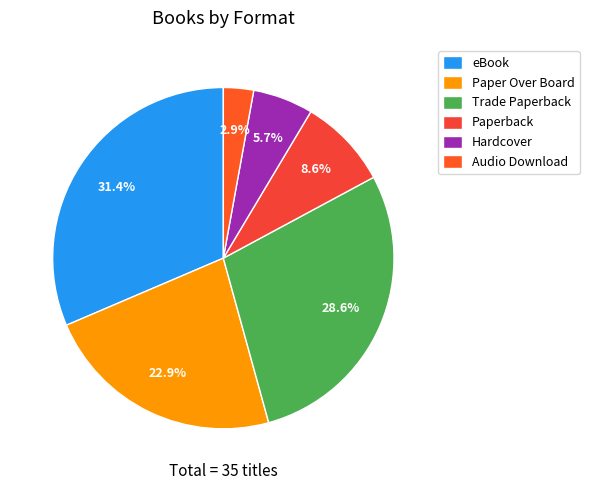

Does any single category account for the majority?

No